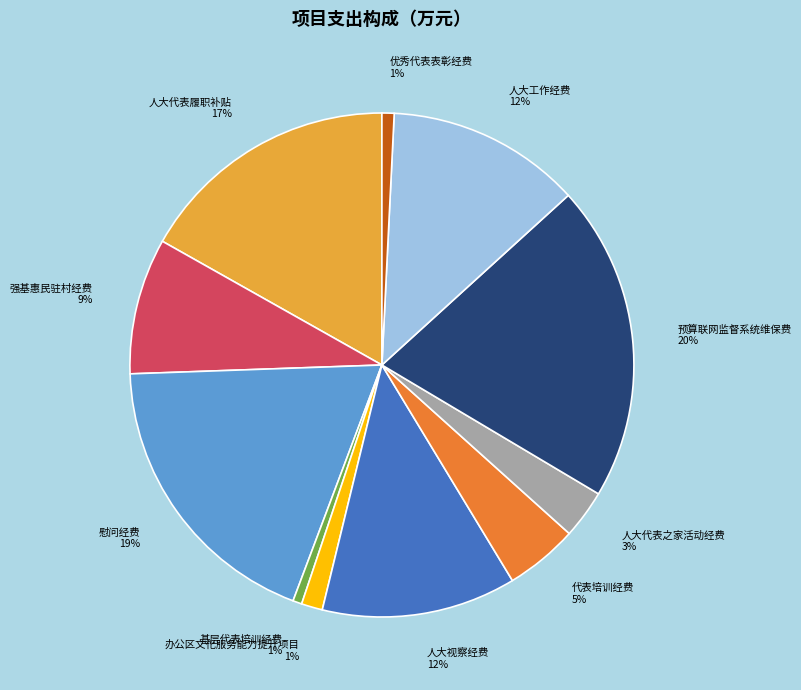

To the nearest percent, what is the difference between the 人大工作经费 and 人大代表之家活动经费 slice percentages?

9%